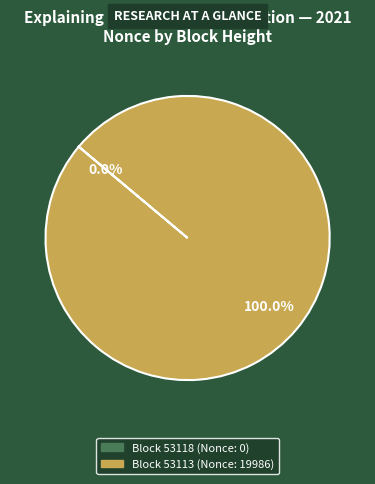

Is there a majority slice in this chart?

Yes